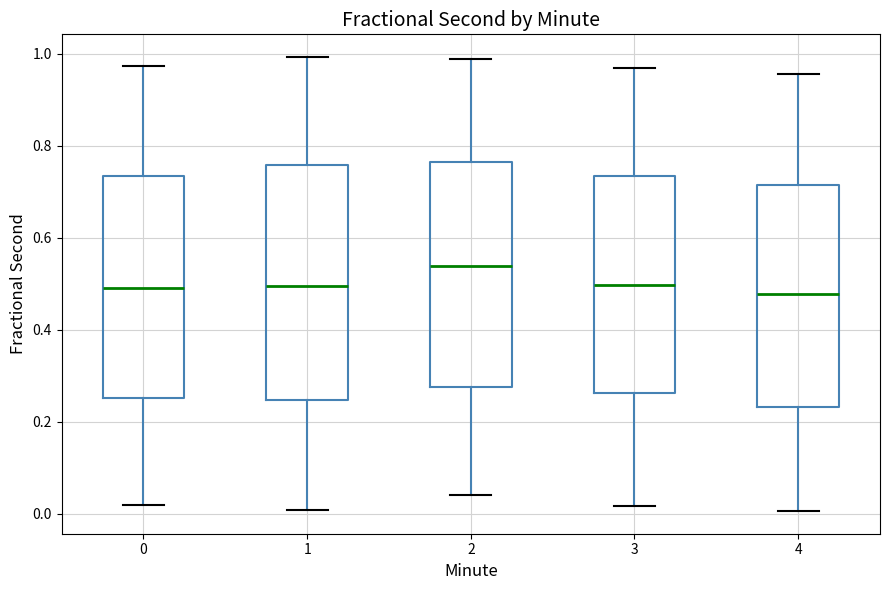

Reading left to right, read every box against the y-axis: the position of its median line, the range the box covers, and the ends of its whiskers. The values are not printed on the chart, so give them approximately, as read against the axis.

0: median 0.50, box 0.26 to 0.74, whiskers 0.02 to 0.98
1: median 0.50, box 0.24 to 0.76, whiskers 0.00 to 1.00
2: median 0.54, box 0.28 to 0.76, whiskers 0.04 to 0.98
3: median 0.50, box 0.26 to 0.74, whiskers 0.02 to 0.96
4: median 0.48, box 0.24 to 0.72, whiskers 0.00 to 0.96